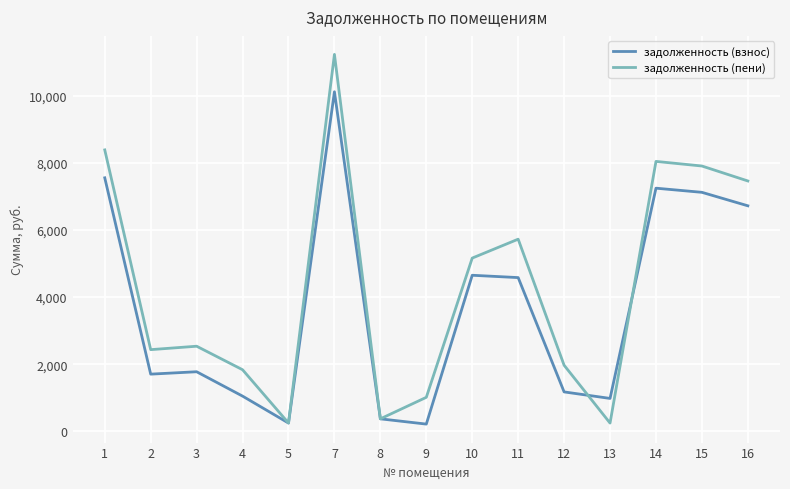

At 13, list the series in order from largest to smallest.

задолженность (взнос), задолженность (пени)